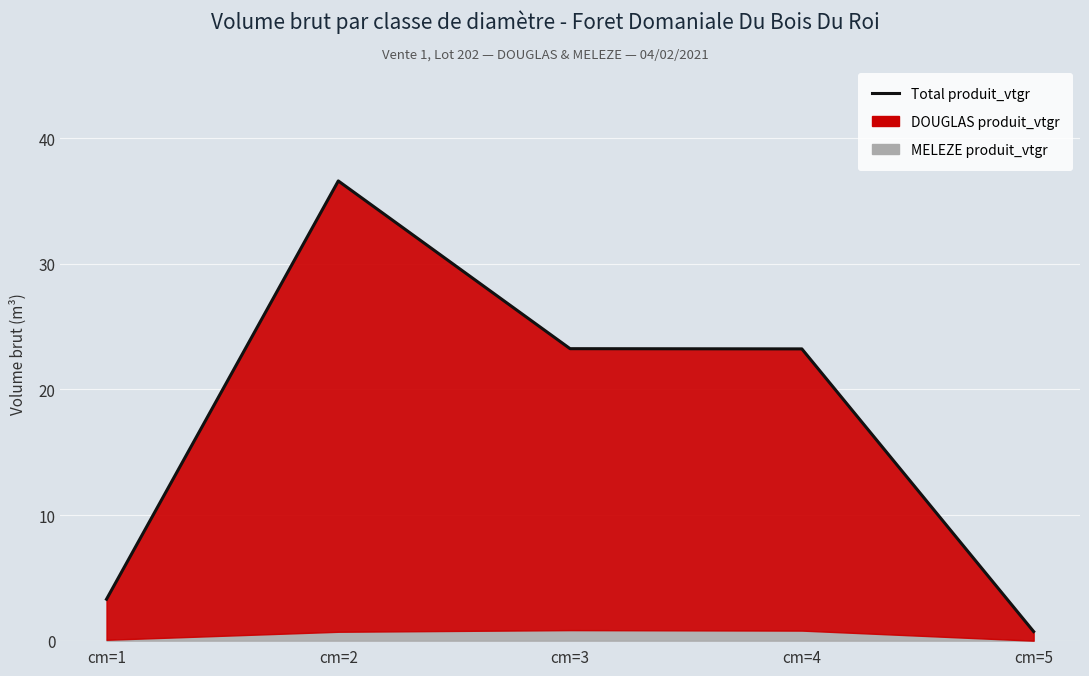

What is the average value?

17.4